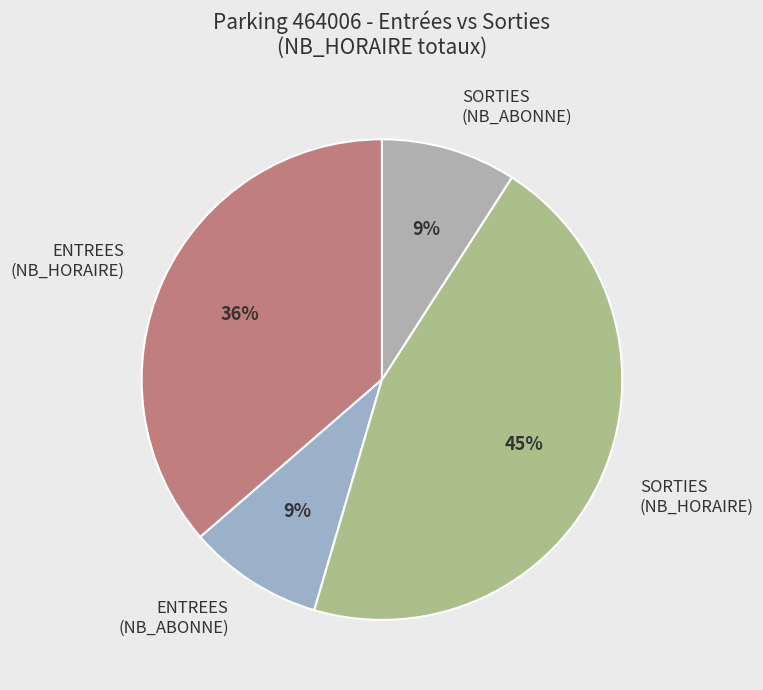

Count the number of slices in the pie.

4